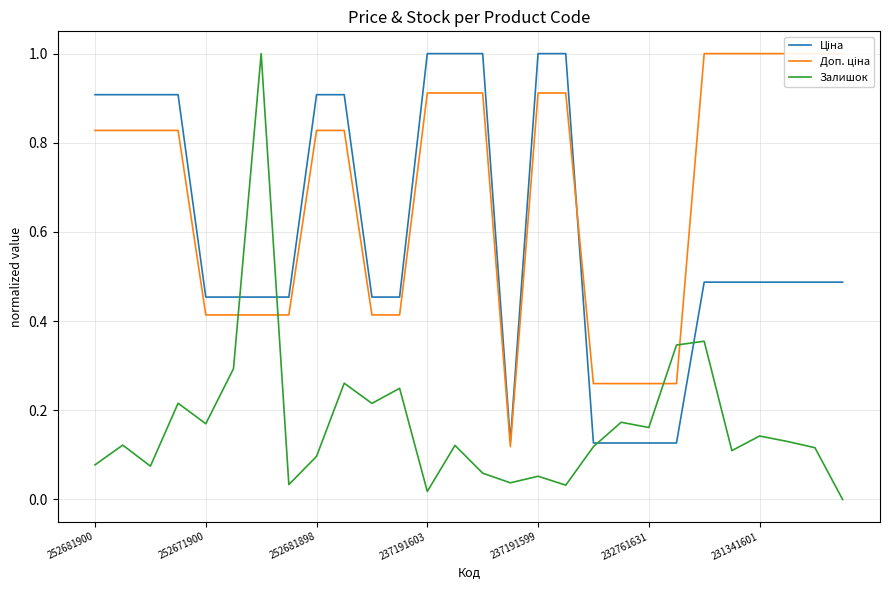

How many interior local peaks does the Залишок series have?

10